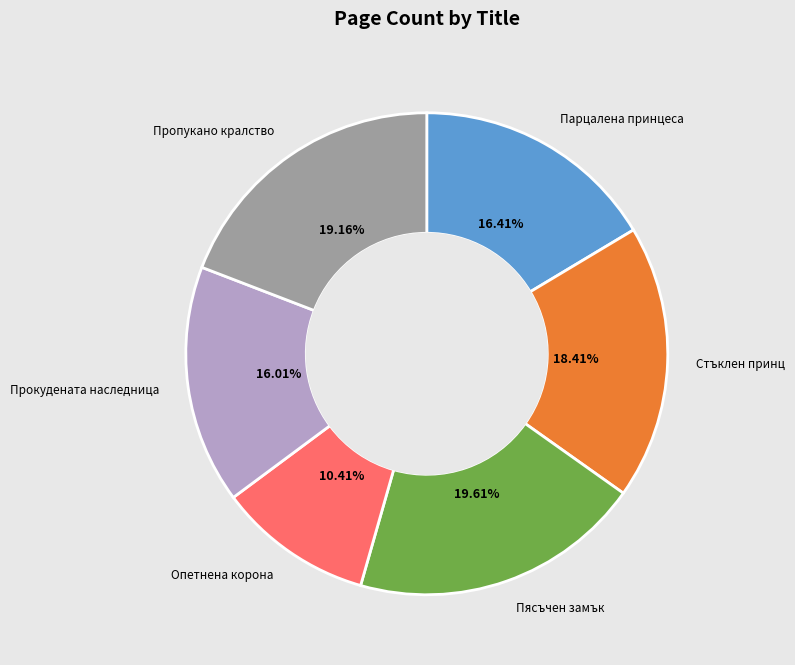

What is the smallest slice in the pie chart?

Опетнена корона